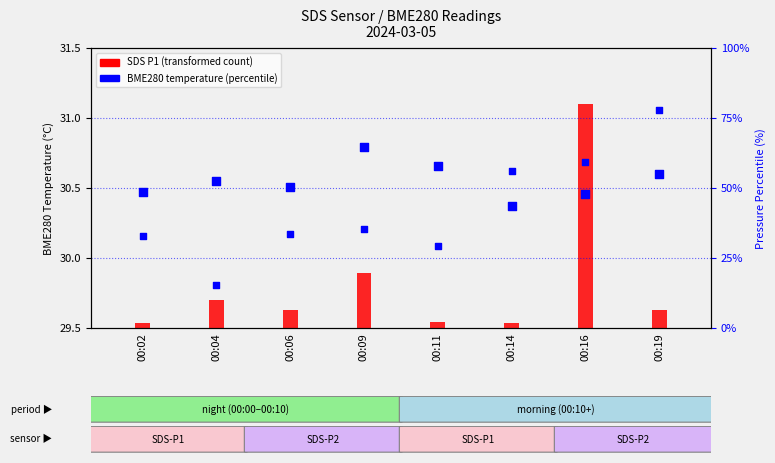

What is the total value across all series at 00:16?

89.7